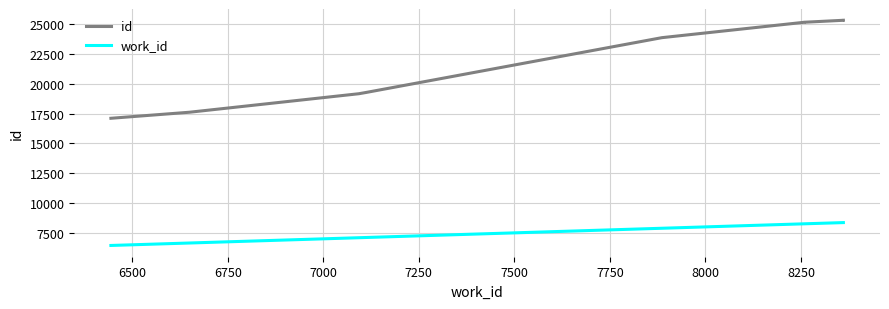

Does the chart display data point markers on the line(s)?

No